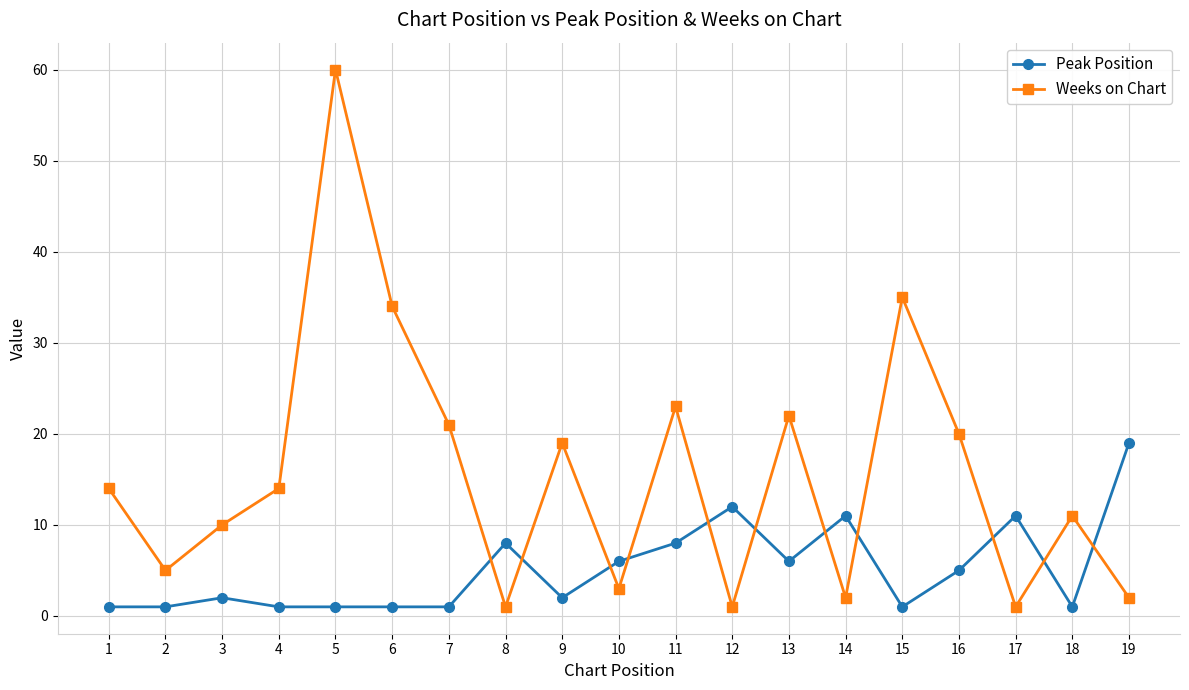

Which series has the largest total across all categories?

Weeks on Chart